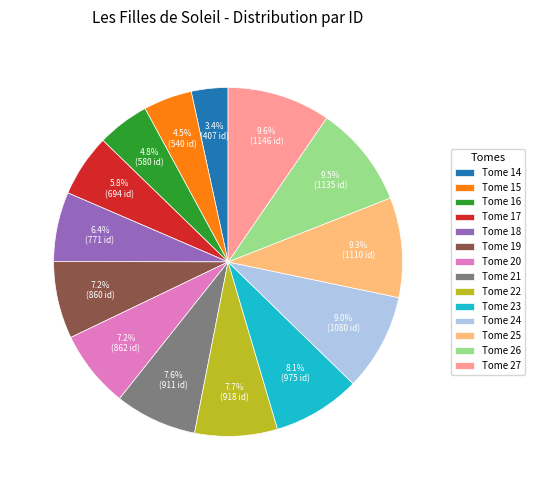

True or false: Tome 17 accounts for 15% of the total.

False